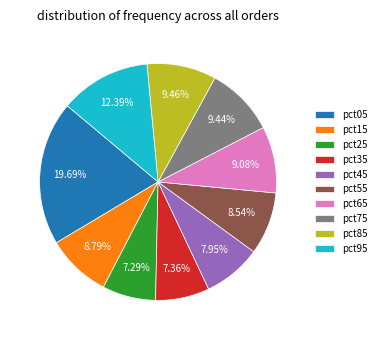

Which has a higher value, pct05 or pct95?

pct05